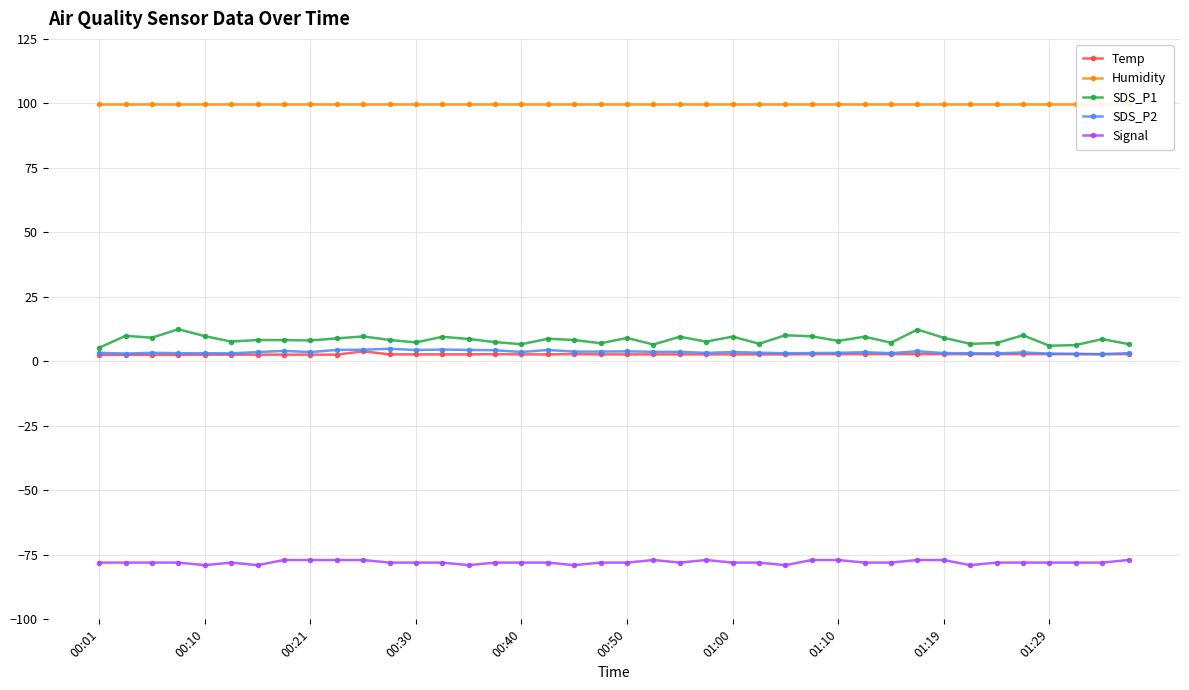

What is the difference between the highest and lowest values at 19?

177.9